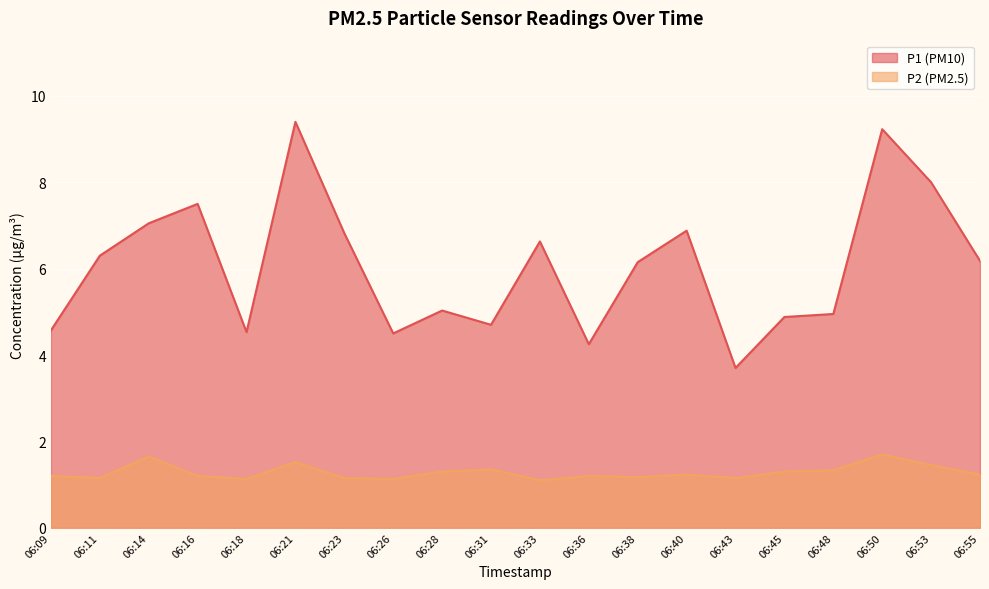

What is the difference between the maximum and minimum values in the P2 series?

0.6